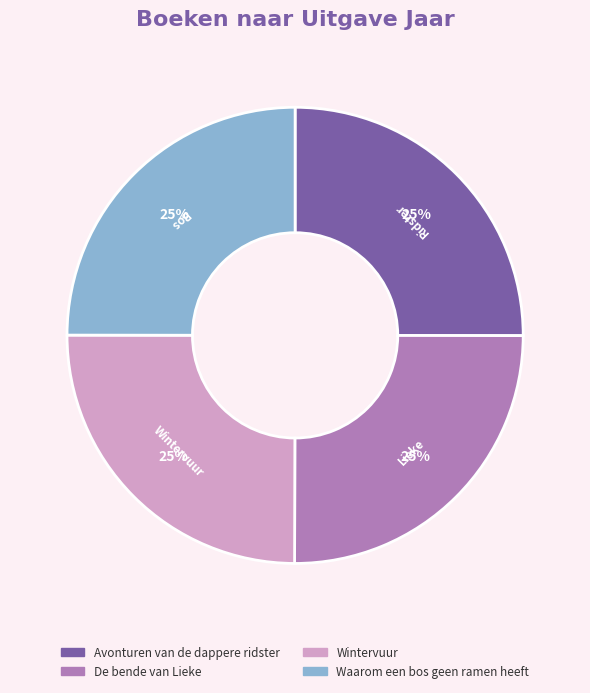

Is it true that Waarom een bos geen ramen heeft is 11% of the pie?

False